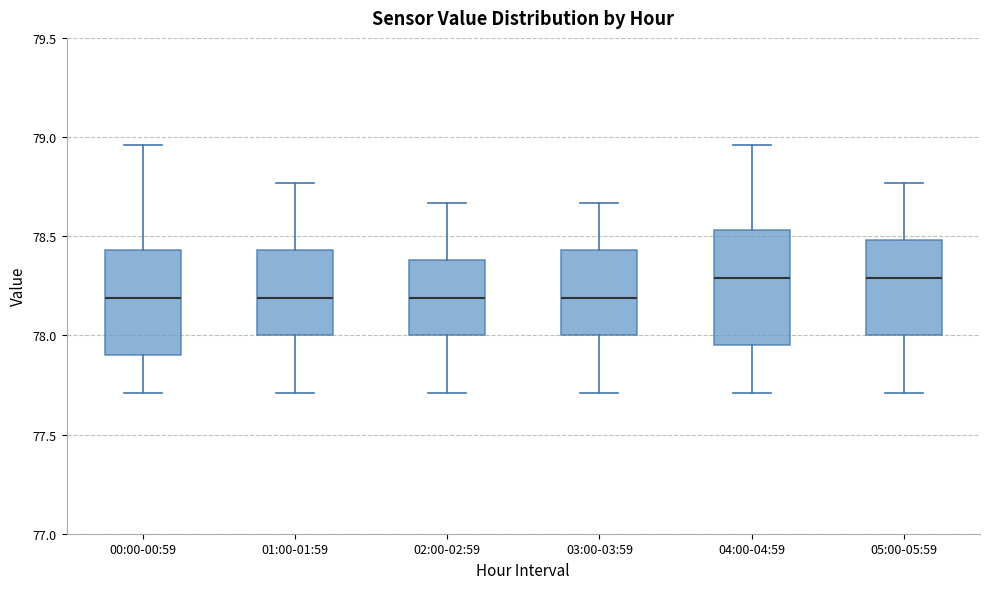

Where does the upper whisker of the box for 00:00-00:59 end on the y-axis? The values are not printed on the chart, so give them approximately, as read against the axis.

78.95